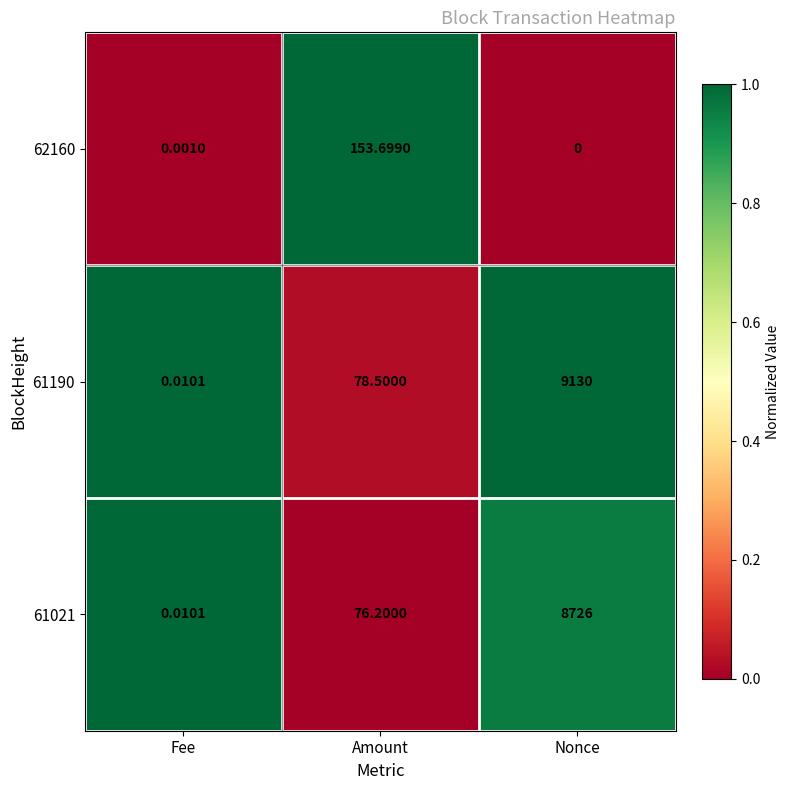

Rank the categories by 61021 value from highest to lowest.

Nonce, Amount, Fee